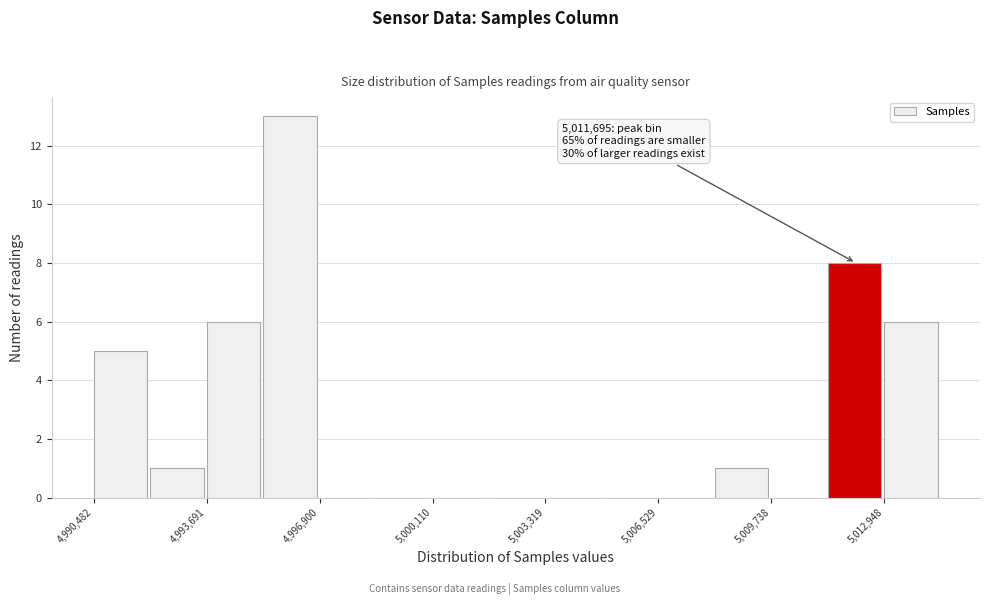

Read against the x-axis, roughly where is the centre of the tallest bar?

4996000